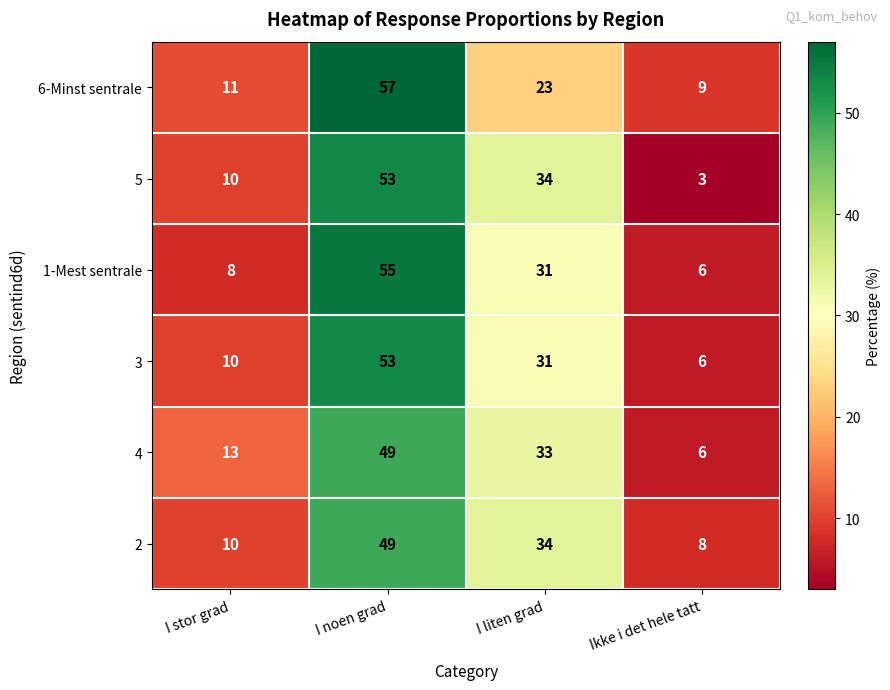

What is the difference between the second highest and second lowest values in the 6-Minst sentrale series?

12